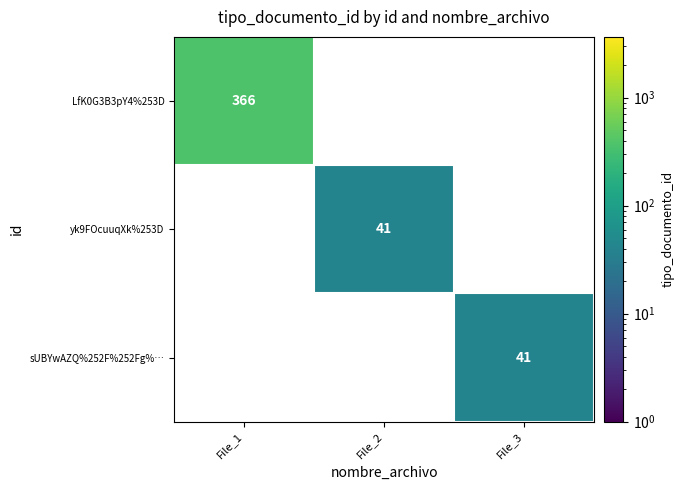

What is the spread (max minus min) of values at File_2?

41